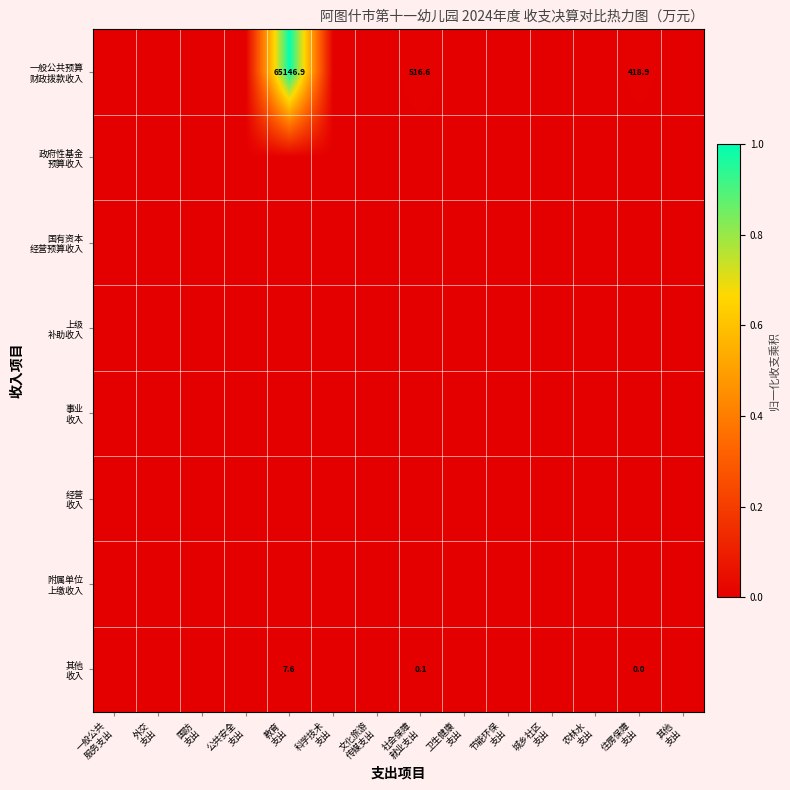

At how many categories does at least one series exceed 0?

3